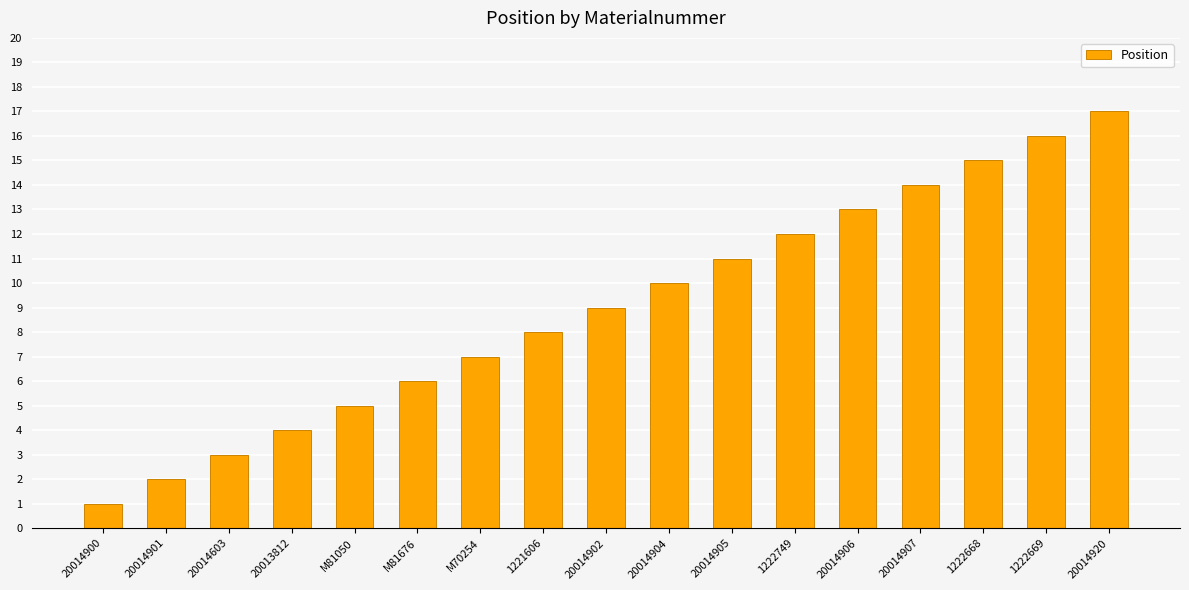

What is the minimum value shown in the chart?

1